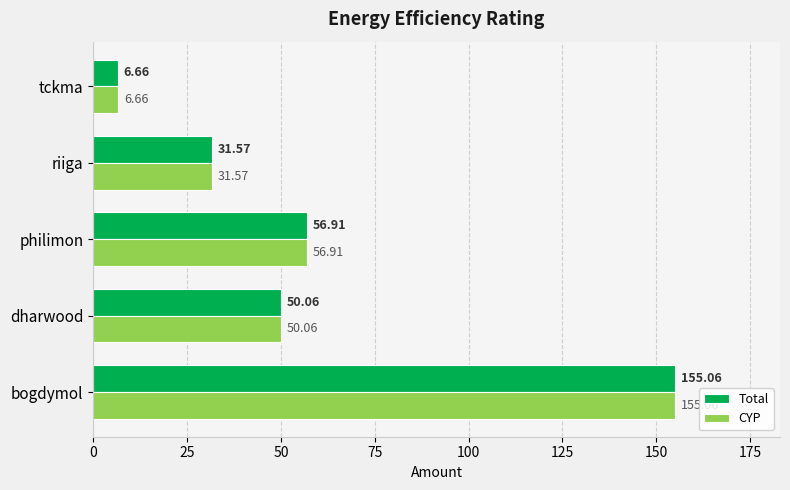

What is the difference between the maximum and minimum values in the CYP series?

148.4